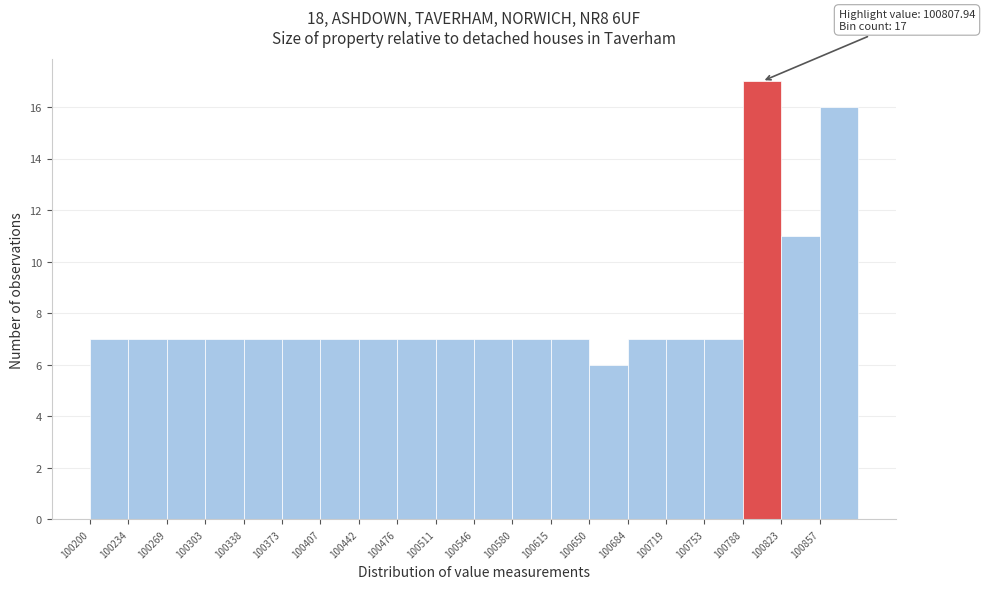

Which range on the x-axis has the tallest bar?

100790 to 100825